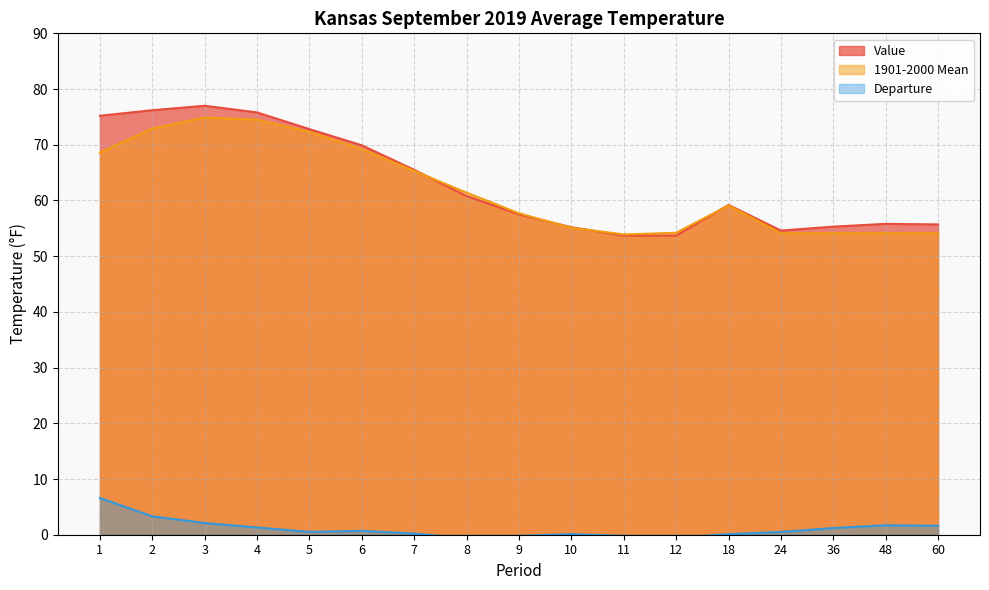

What is the difference between the maximum and minimum values in the Value series?

23.3